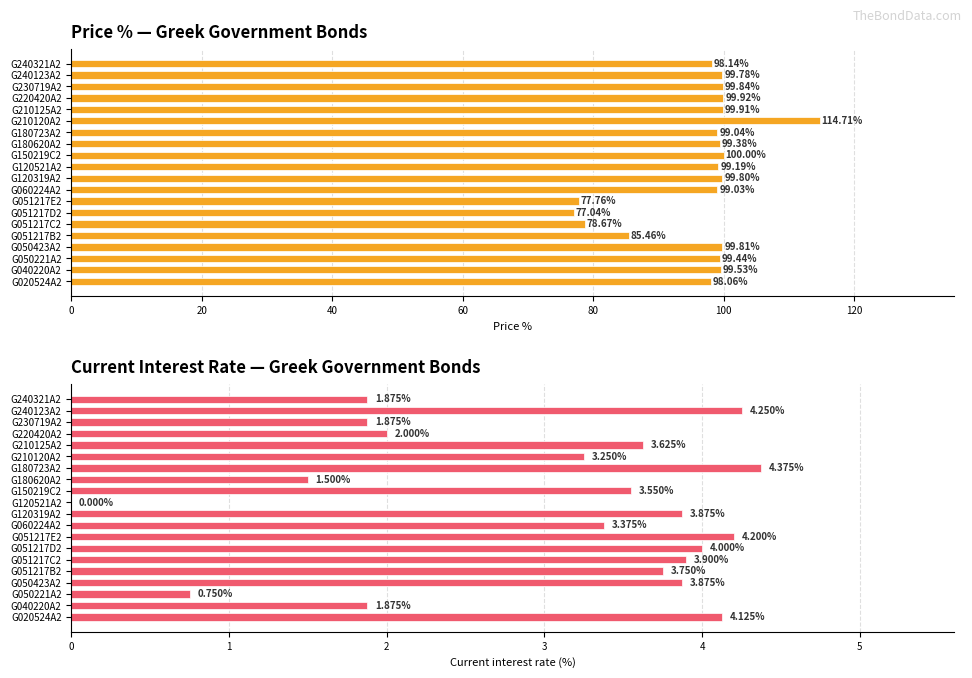

Count the number of data series in this chart.

2